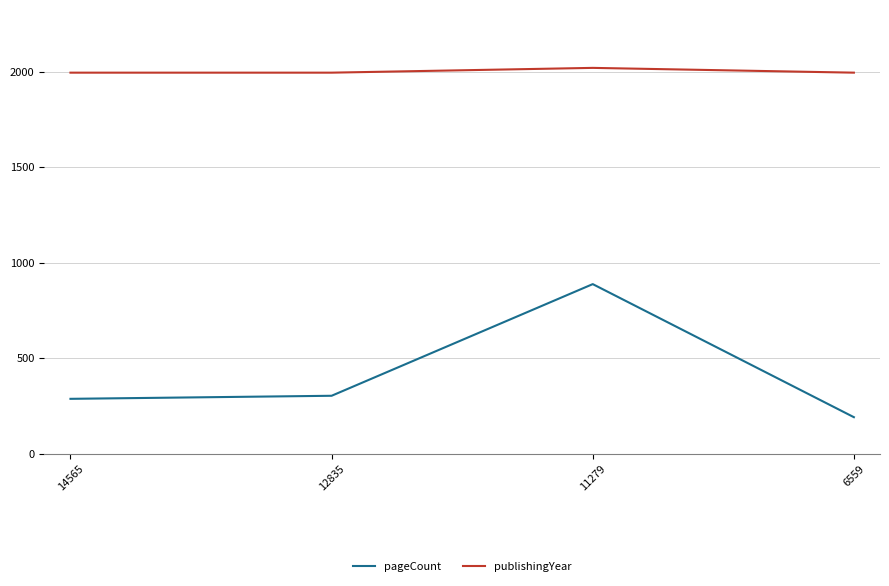

What is the minimum value for publishingYear?

1994